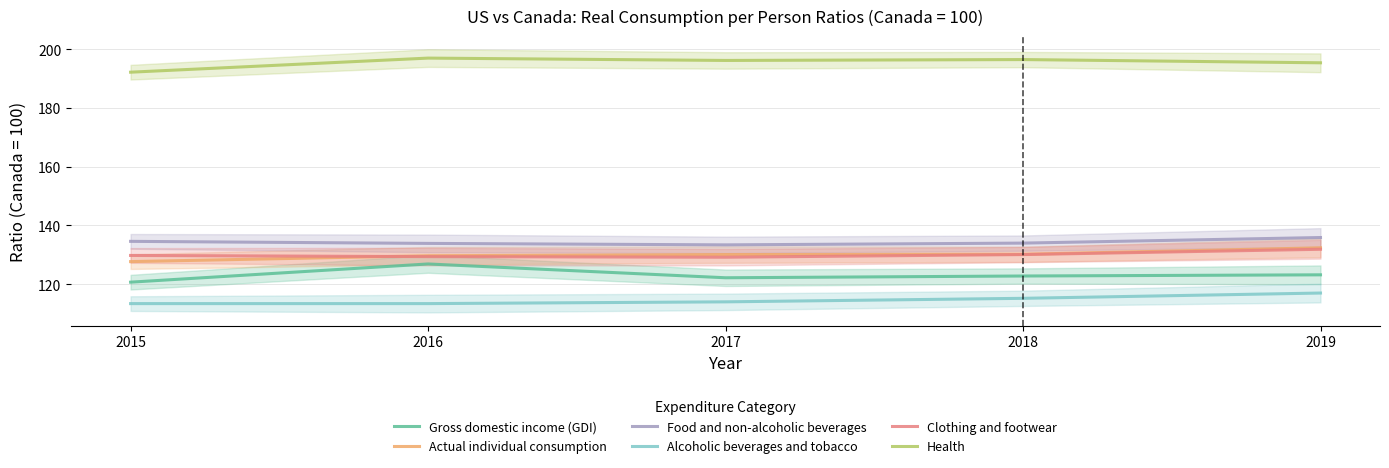

True or false: Clothing and footwear has a value of 216.2 at 2017.

False